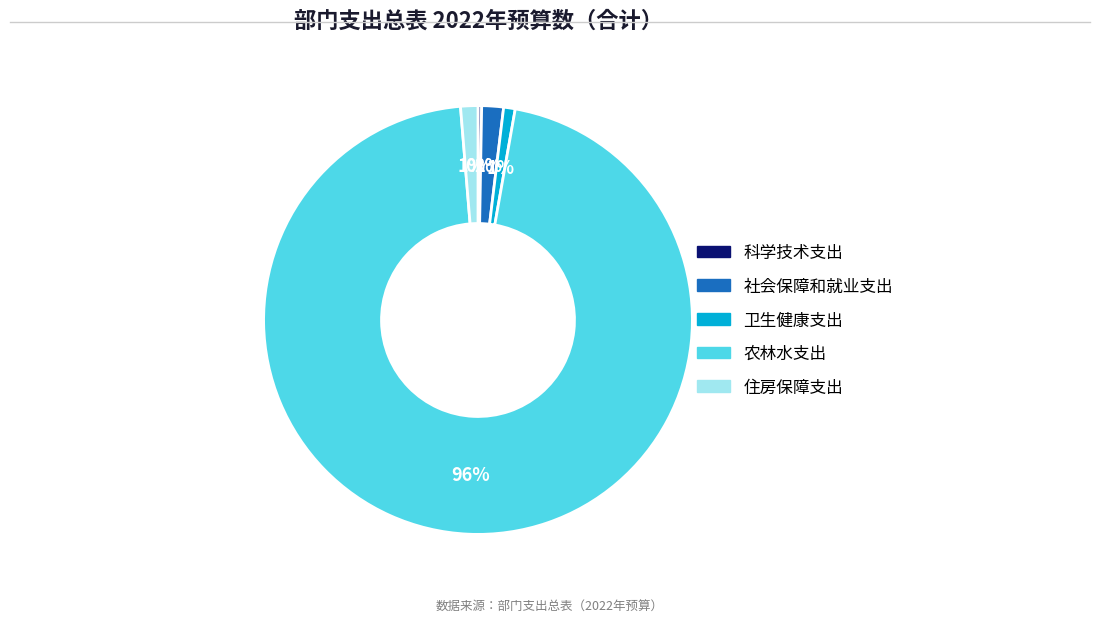

The 社会保障和就业支出 slice represents 2% of the pie. True or false?

True